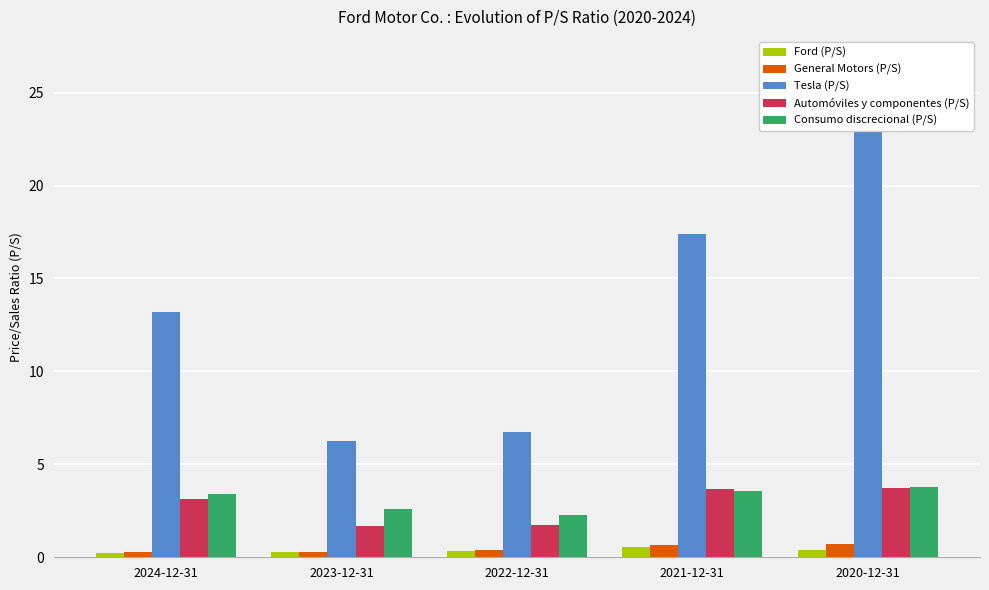

Which series has the largest range (max minus min)?

Tesla (P/S)